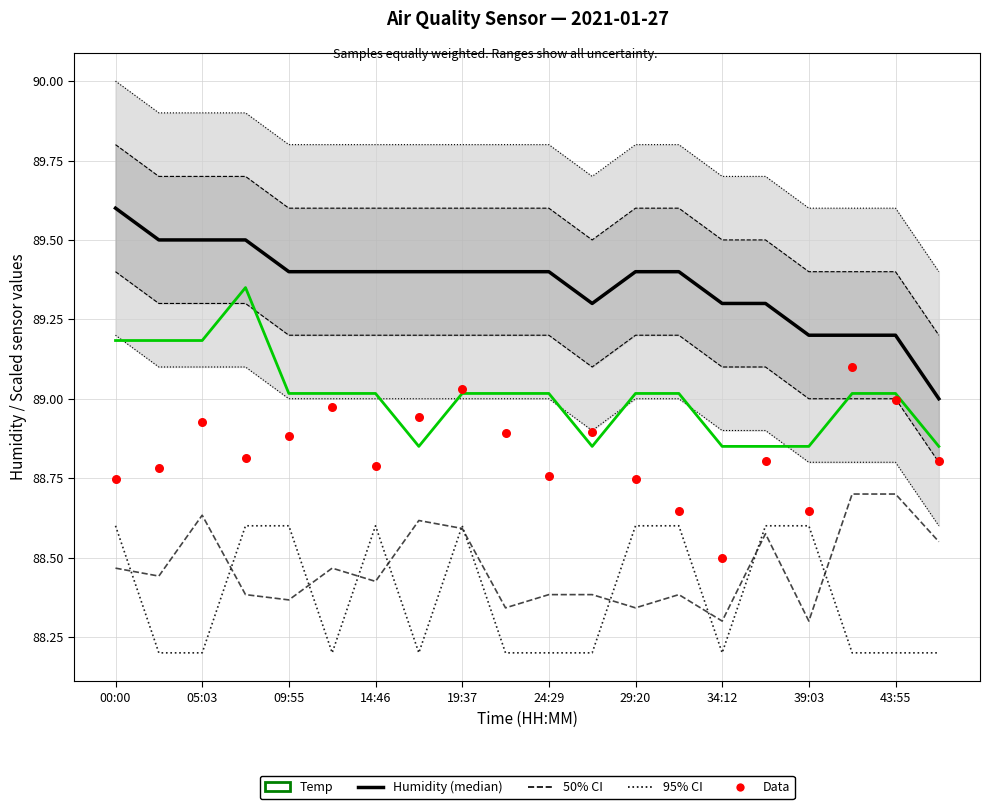

Is the value of SDS_P2 (50% CI) at 19:37 greater than the value of Humidity (median) at 24:29?

No